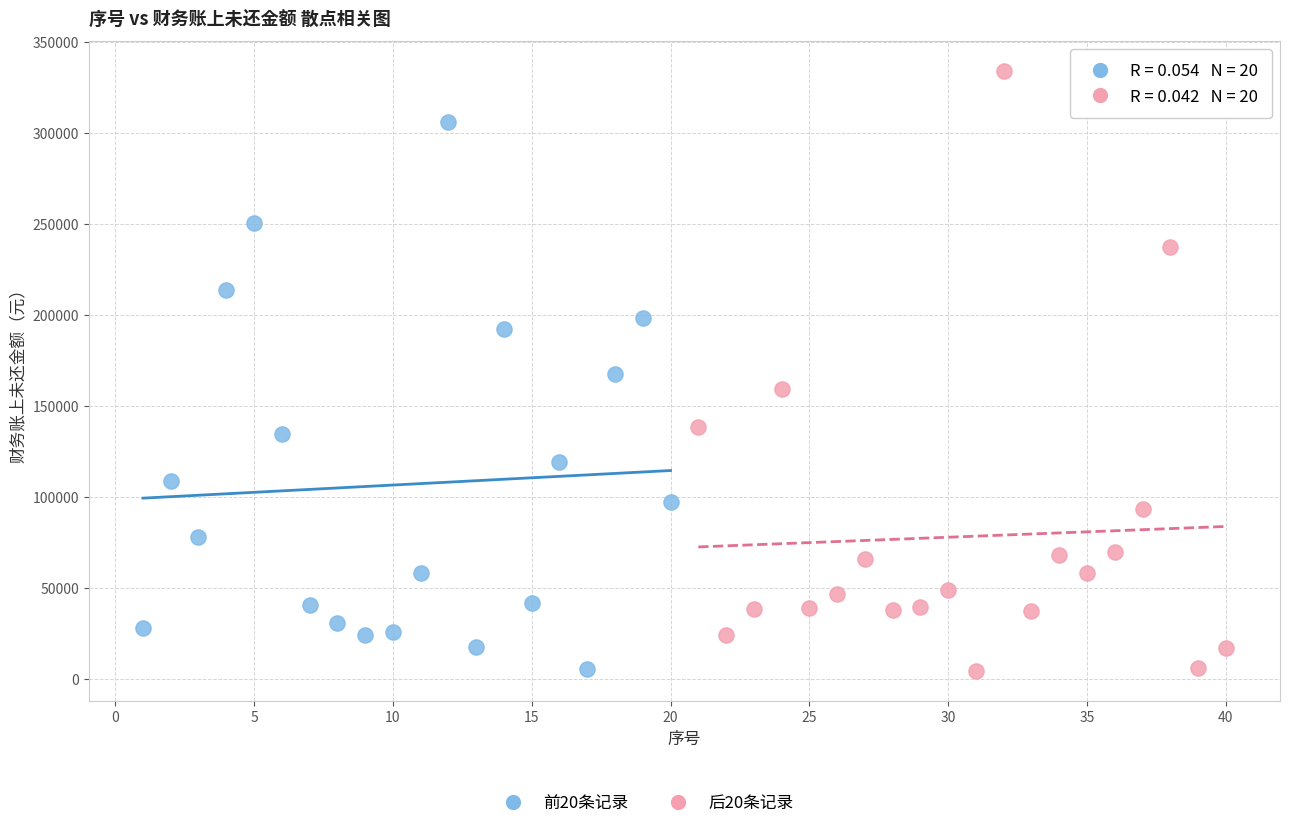

Which series has the largest Y range (max minus min)?

后20条记录